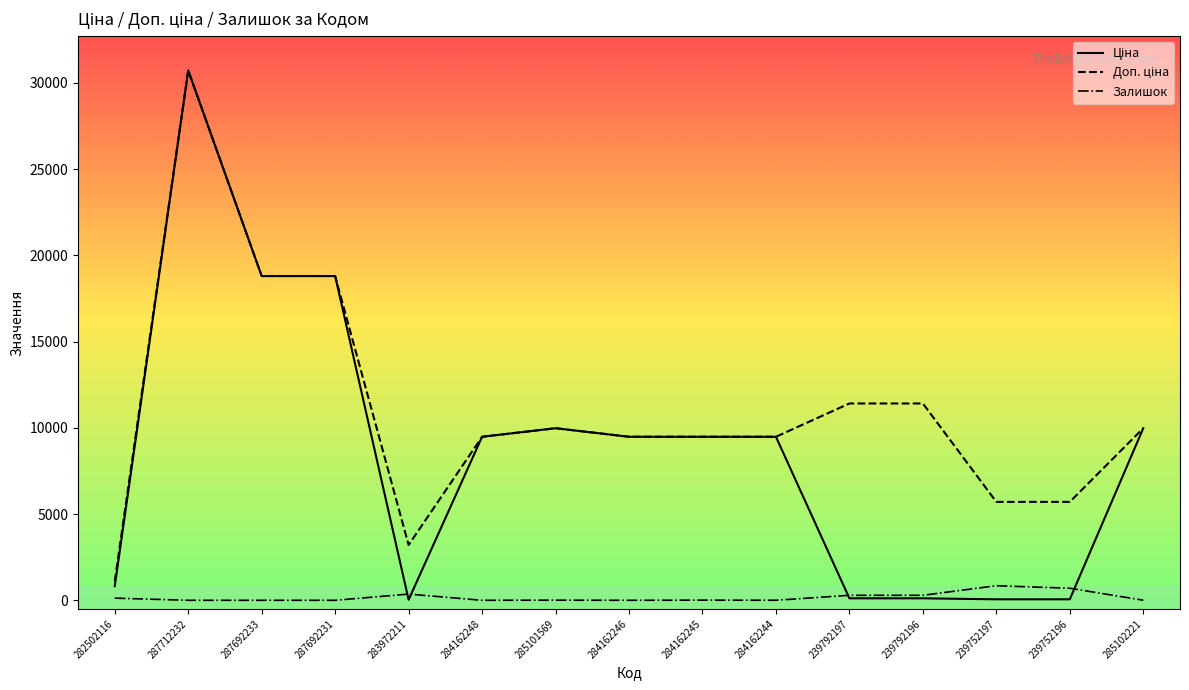

What is the maximum value shown in the chart?

30717.1